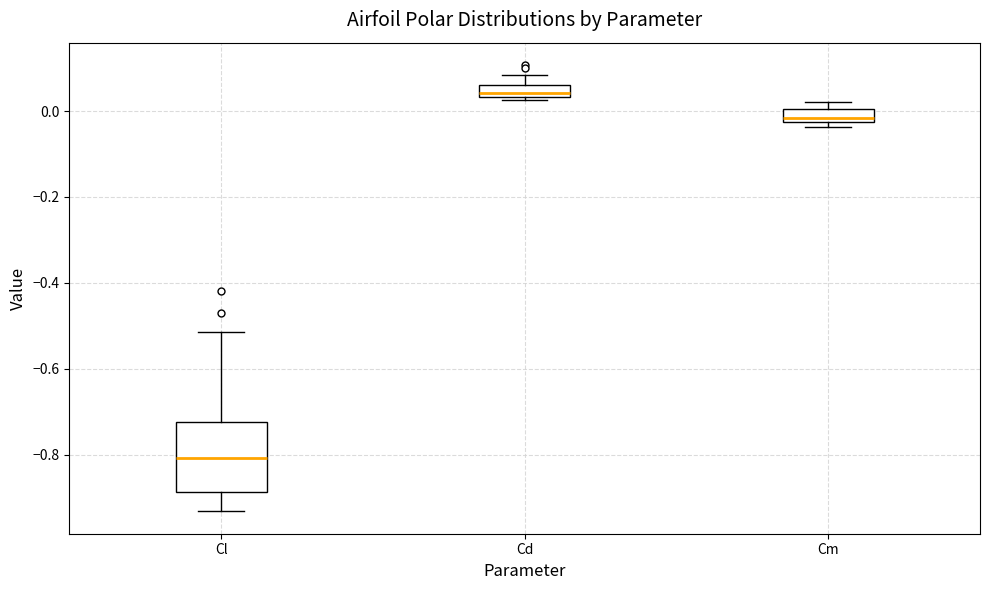

Where is the upper edge of the box for Cm on the y-axis? The values are not printed on the chart, so give them approximately, as read against the axis.

0.00